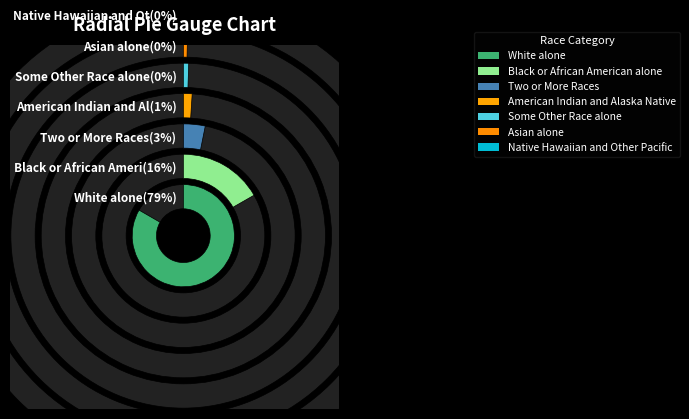

To the nearest percent, what is the combined percentage of White alone and Some Other Race alone?

80%